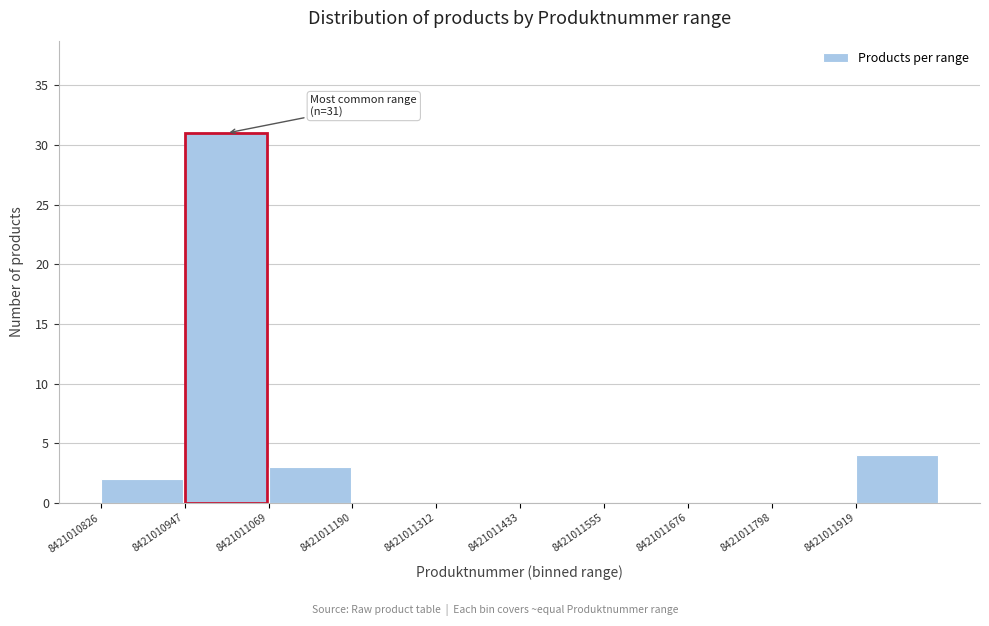

Over which range of the x-axis is the bar tallest?

8421010940 to 8421011060